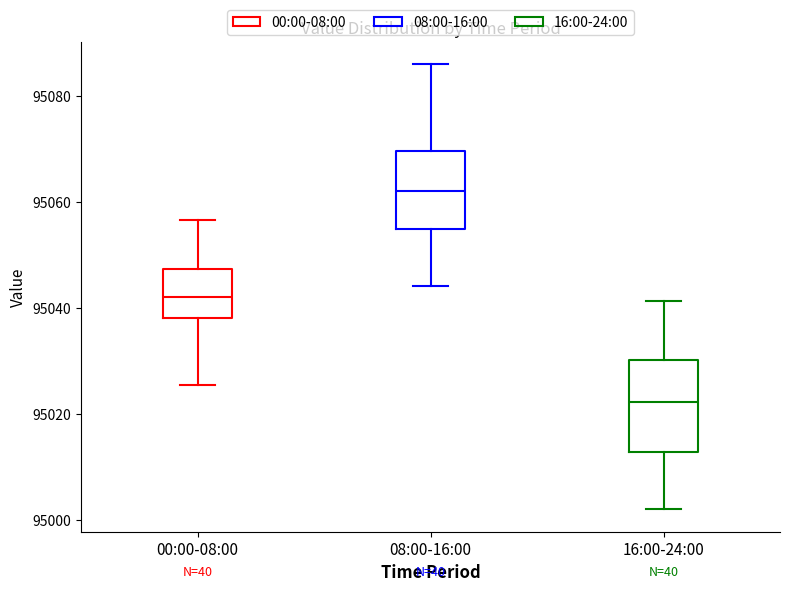

Where is the lower edge of the box for 00:00-08:00 on the y-axis? The values are not printed on the chart, so give them approximately, as read against the axis.

95038